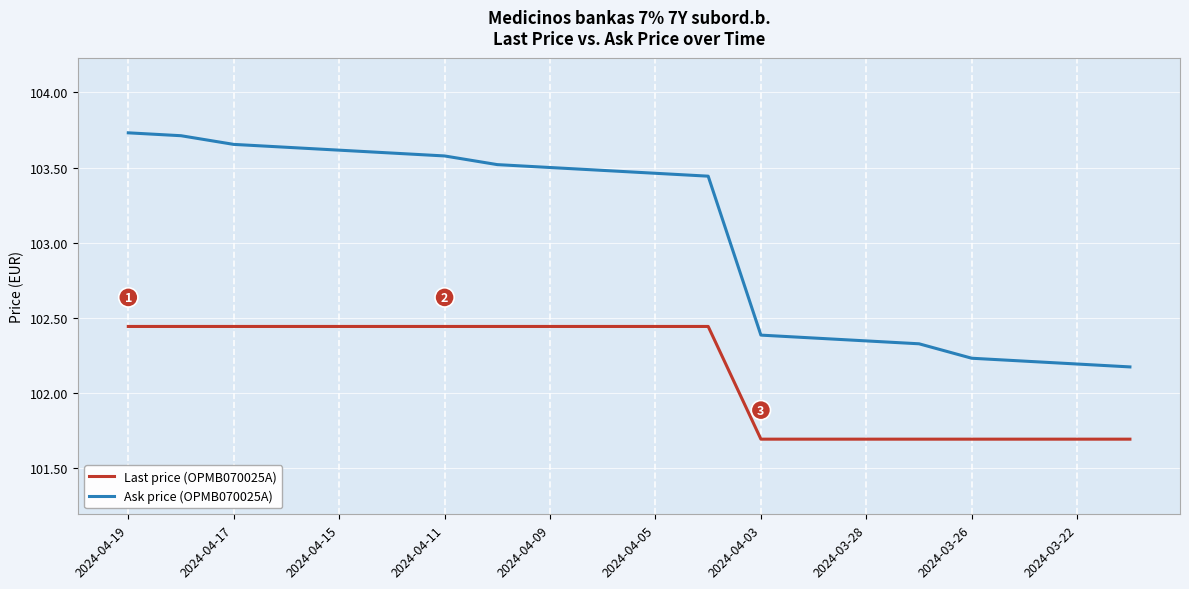

What is the smallest value displayed?

101.7